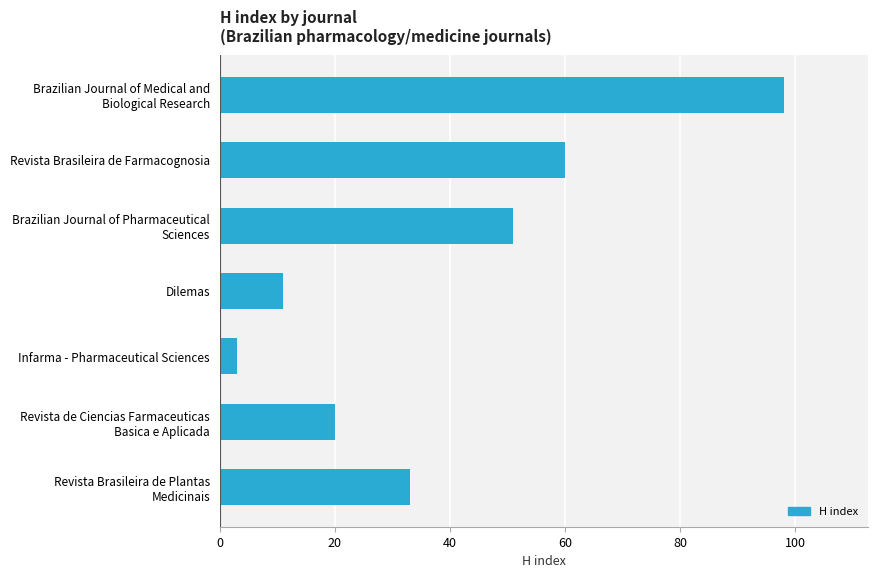

True or false: the data shows 11 at Dilemas.

True